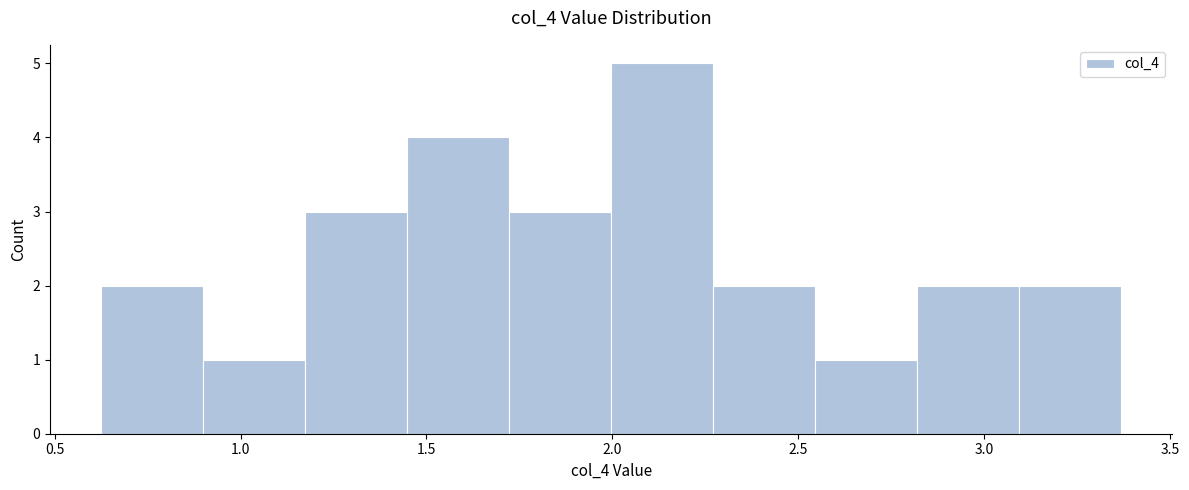

How tall is the bar that spans 0.90 to 1.15 on the x-axis? Neither the bar edges nor the heights are printed on the chart, so give them approximately, as read against the axes.

1